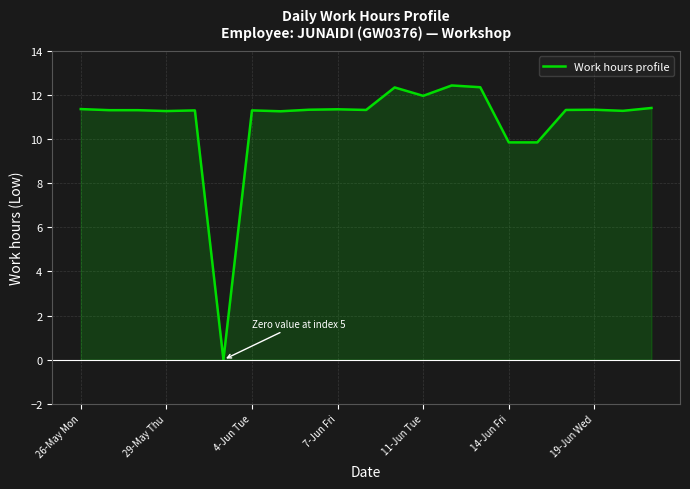

How many interior local peaks (higher than both neighbors) does the data have?

6